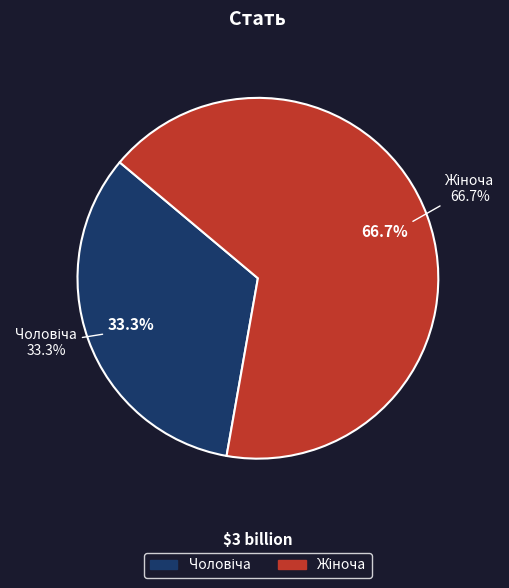

Does Жіноча account for over 50% of the chart?

Yes